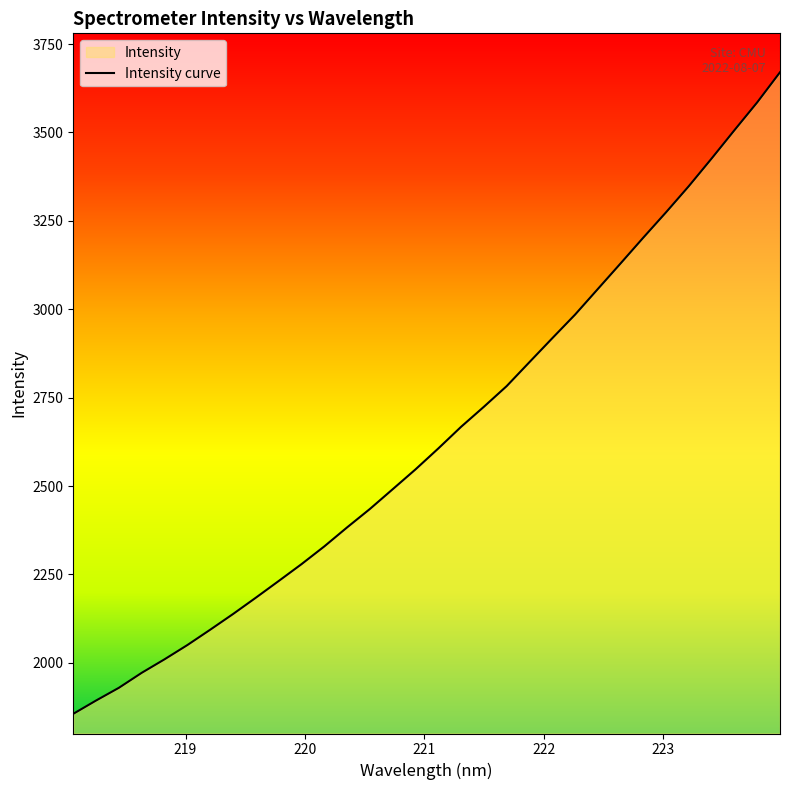

What is the maximum value shown in the chart?

3670.4